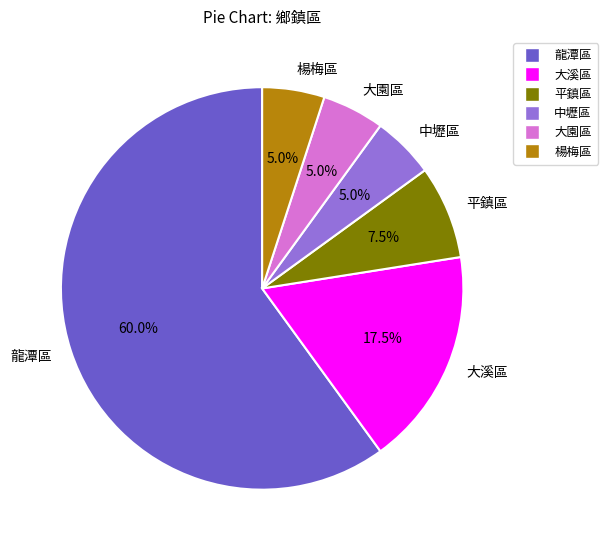

To the nearest percent, what is the difference between the largest and smallest slice percentages?

55%